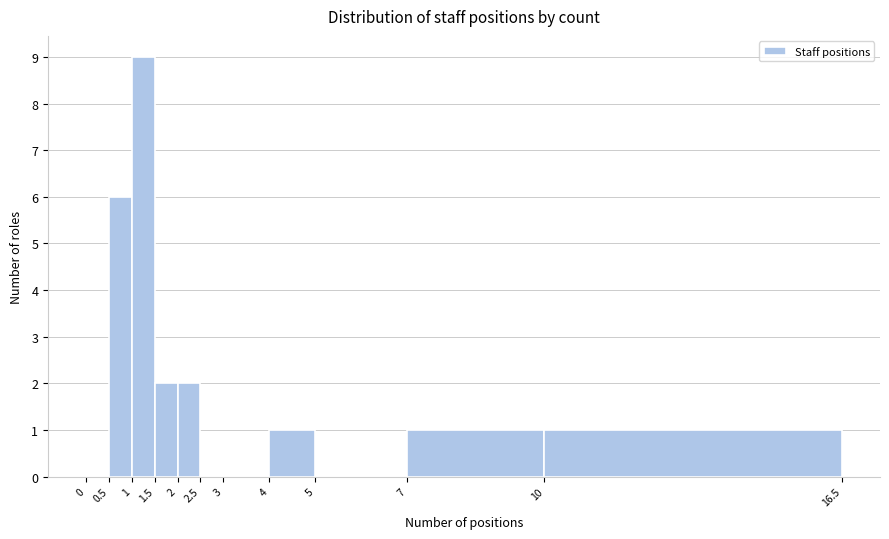

What is the height of the bar covering 1 to 1.5 on the x-axis? The values are not printed on the chart, so give them approximately, as read against the axis.

9